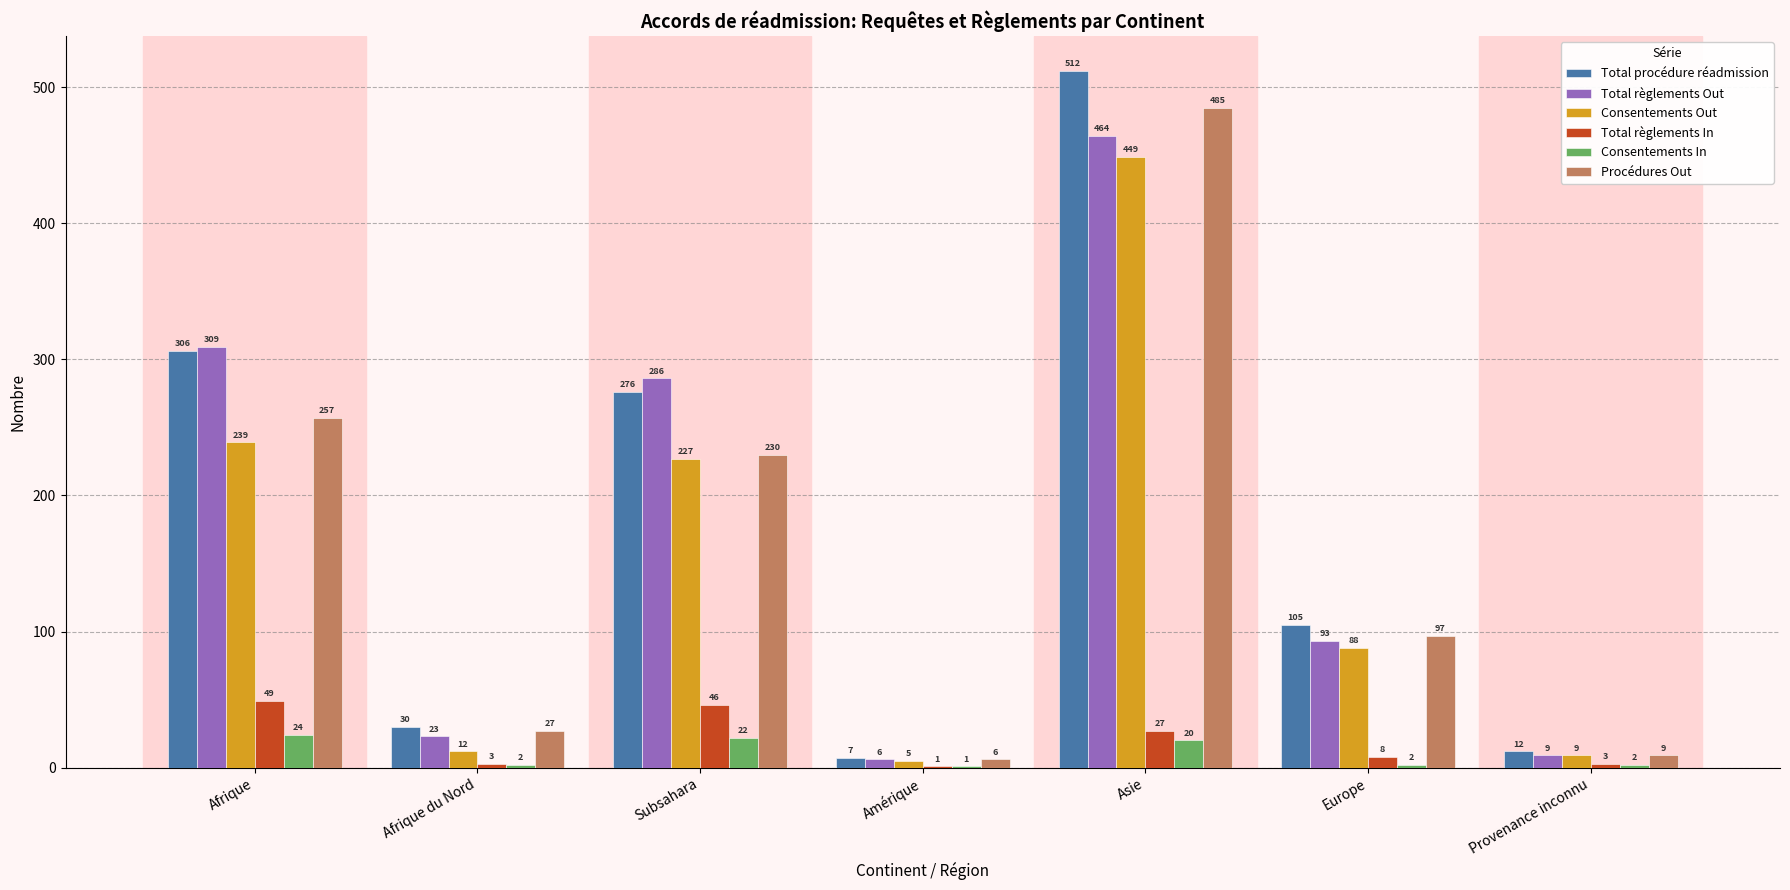

Reading left to right, extract all data points from this chart.

Total procédure réadmission: 306	30	276	7	512	105	12
Total règlements Out: 309	23	286	6	464	93	9
Consentements Out: 239	12	227	5	449	88	9
Total règlements In: 49	3	46	1	27	8	3
Consentements In: 24	2	22	1	20	2	2
Procédures Out: 257	27	230	6	485	97	9